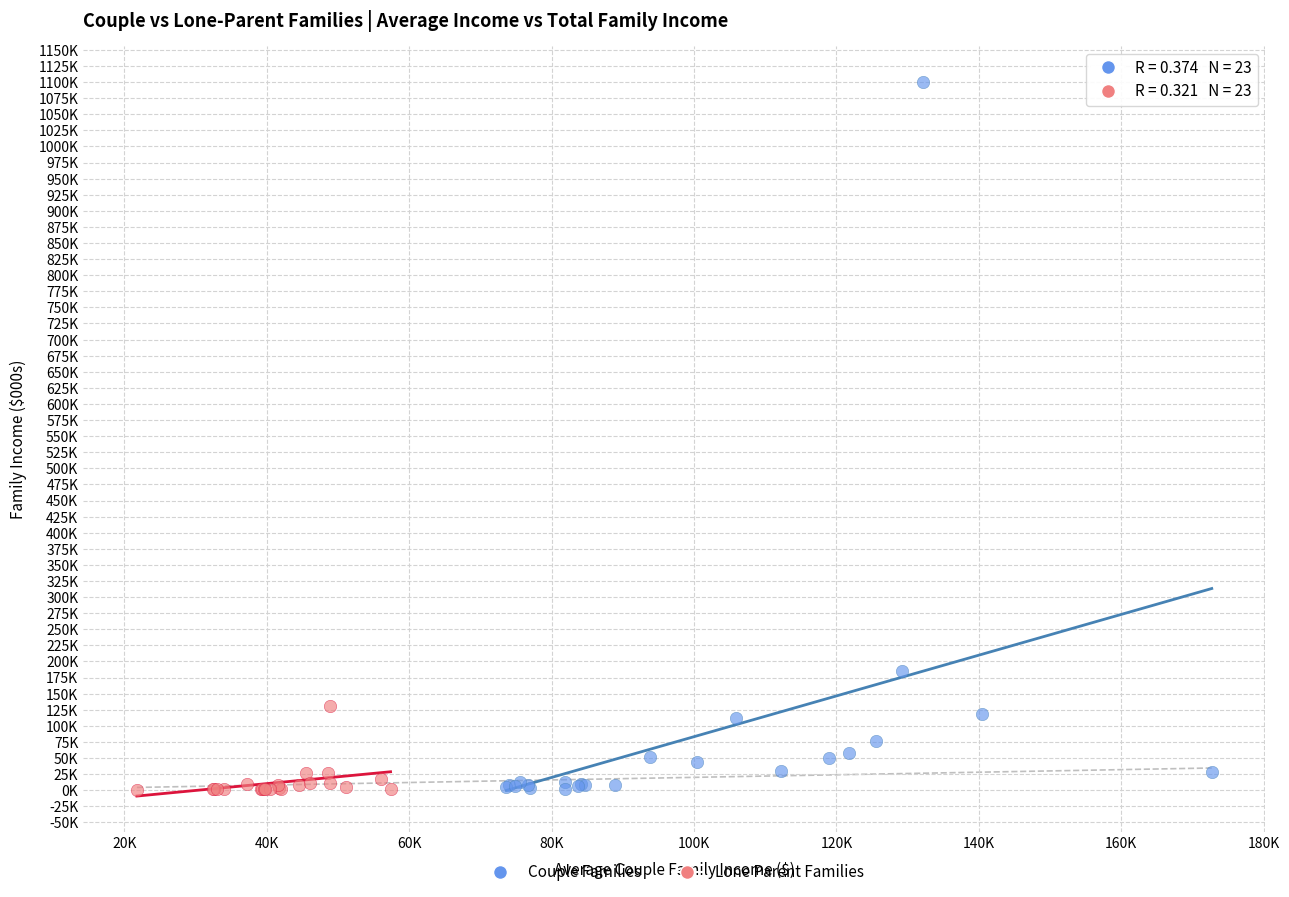

Which series has the largest Y range (max minus min)?

Couple Families